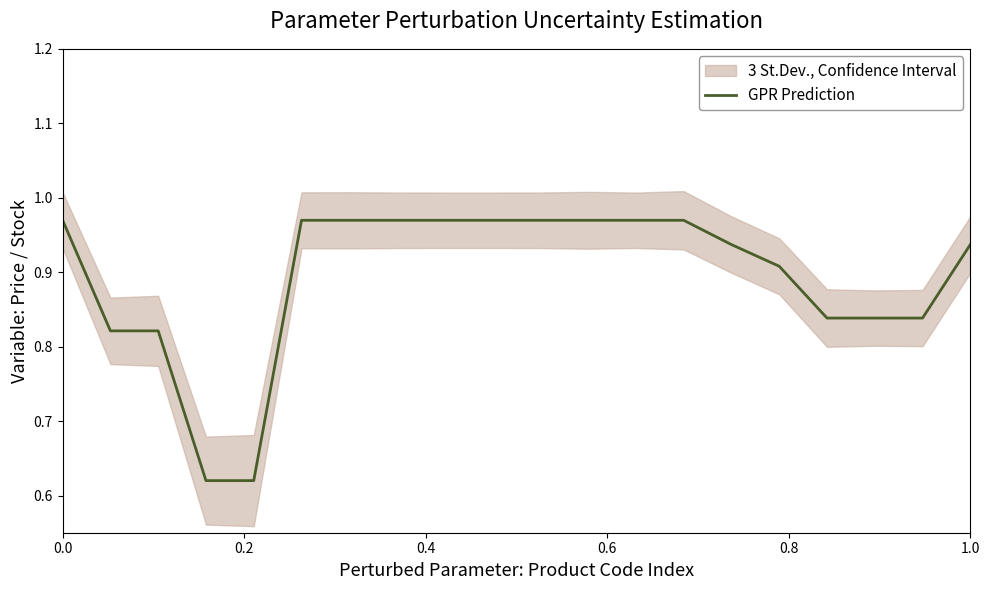

Reading left to right, extract all data points from this chart.

1.0	0.8	0.8	0.6	0.6	1.0	1.0	1.0	1.0	1.0	1.0	1.0	1.0	1.0	0.9	0.9	0.8	0.8	0.8	0.9